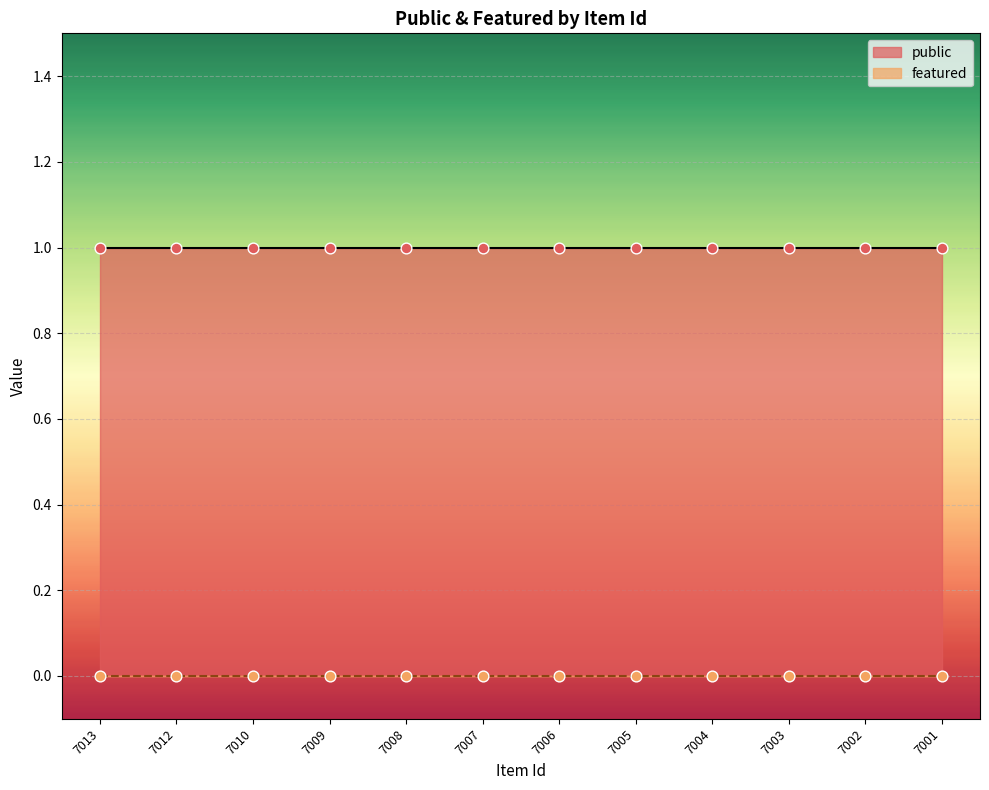

At how many categories does at least one series exceed 0?

12